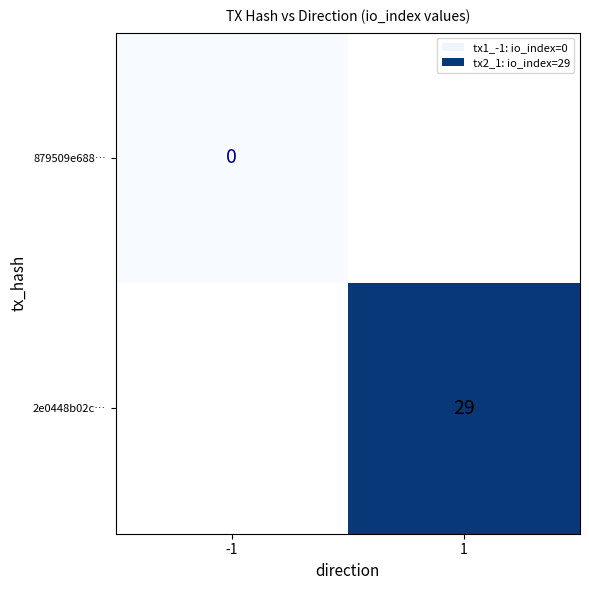

Is it true that 2e0448b02c… equals 29 at 1?

True